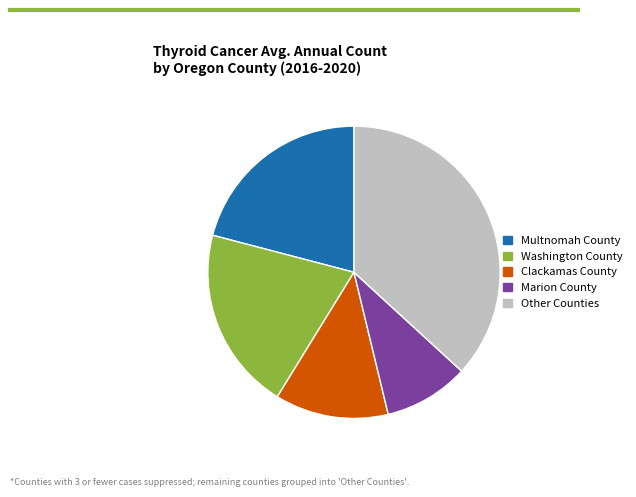

Which has a higher value, Other Counties or Marion County?

Other Counties